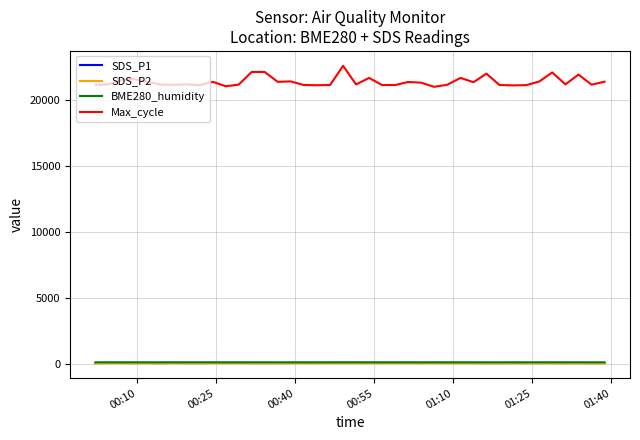

Which series has the widest spread of values?

Max_cycle